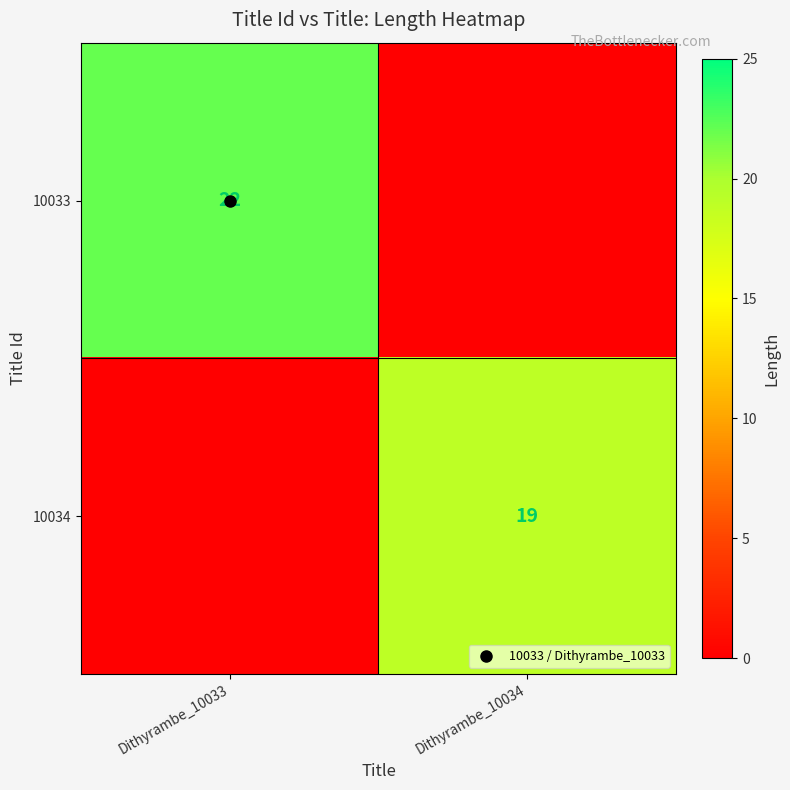

What is the total value across all series at Dithyrambe_10033?

22